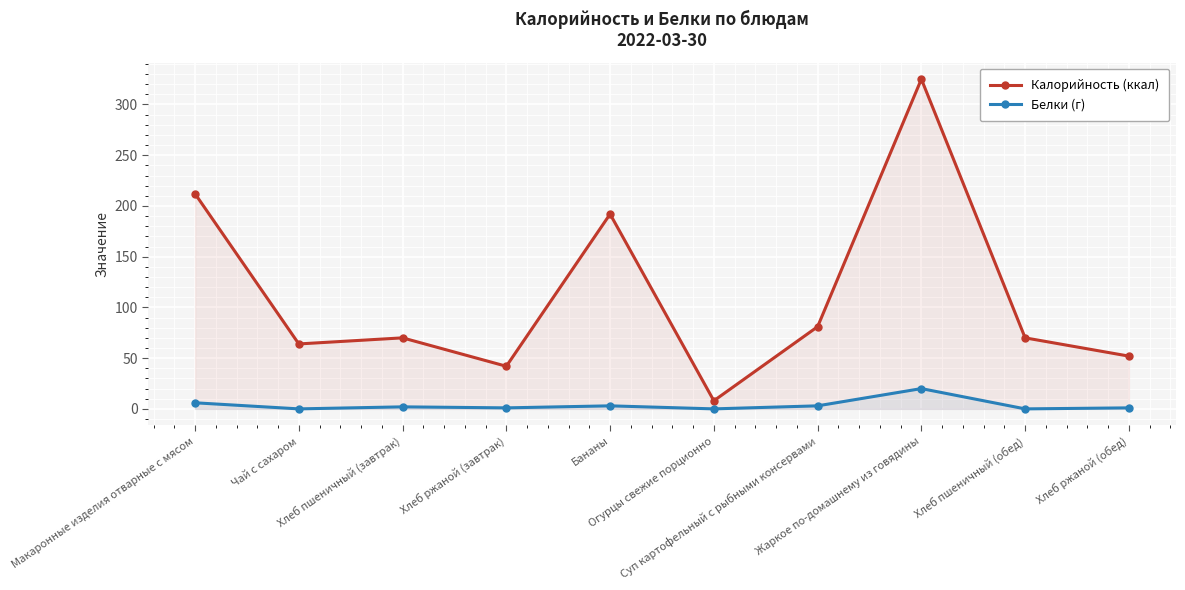

List the series in order of their overall mean, lowest first.

Белки (г), Калорийность (ккал)